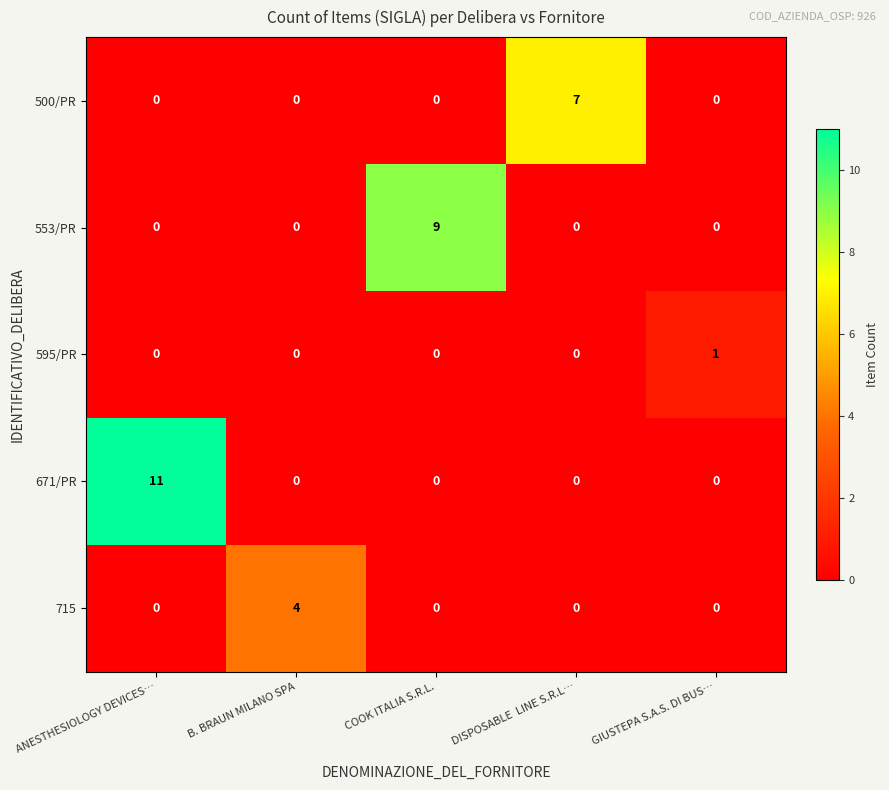

At which category is the sum across all series the highest?

ANESTHESIOLOGY DEVICES…